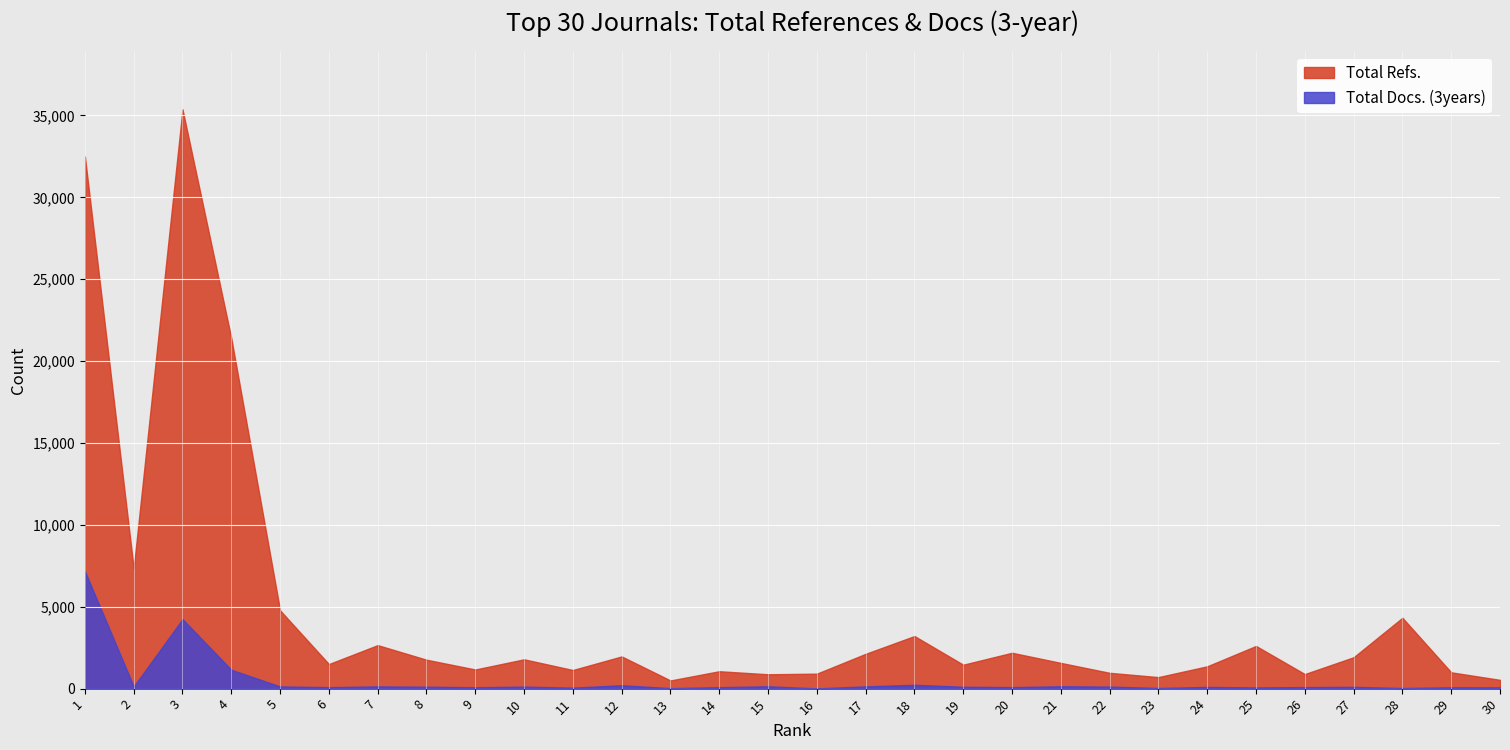

At how many categories does at least one series exceed 34156?

1